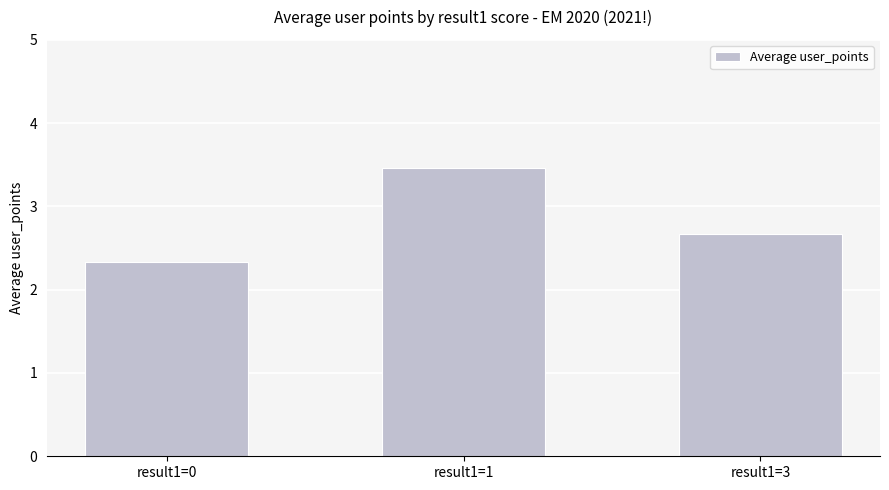

Does the chart contain stacked bars?

No